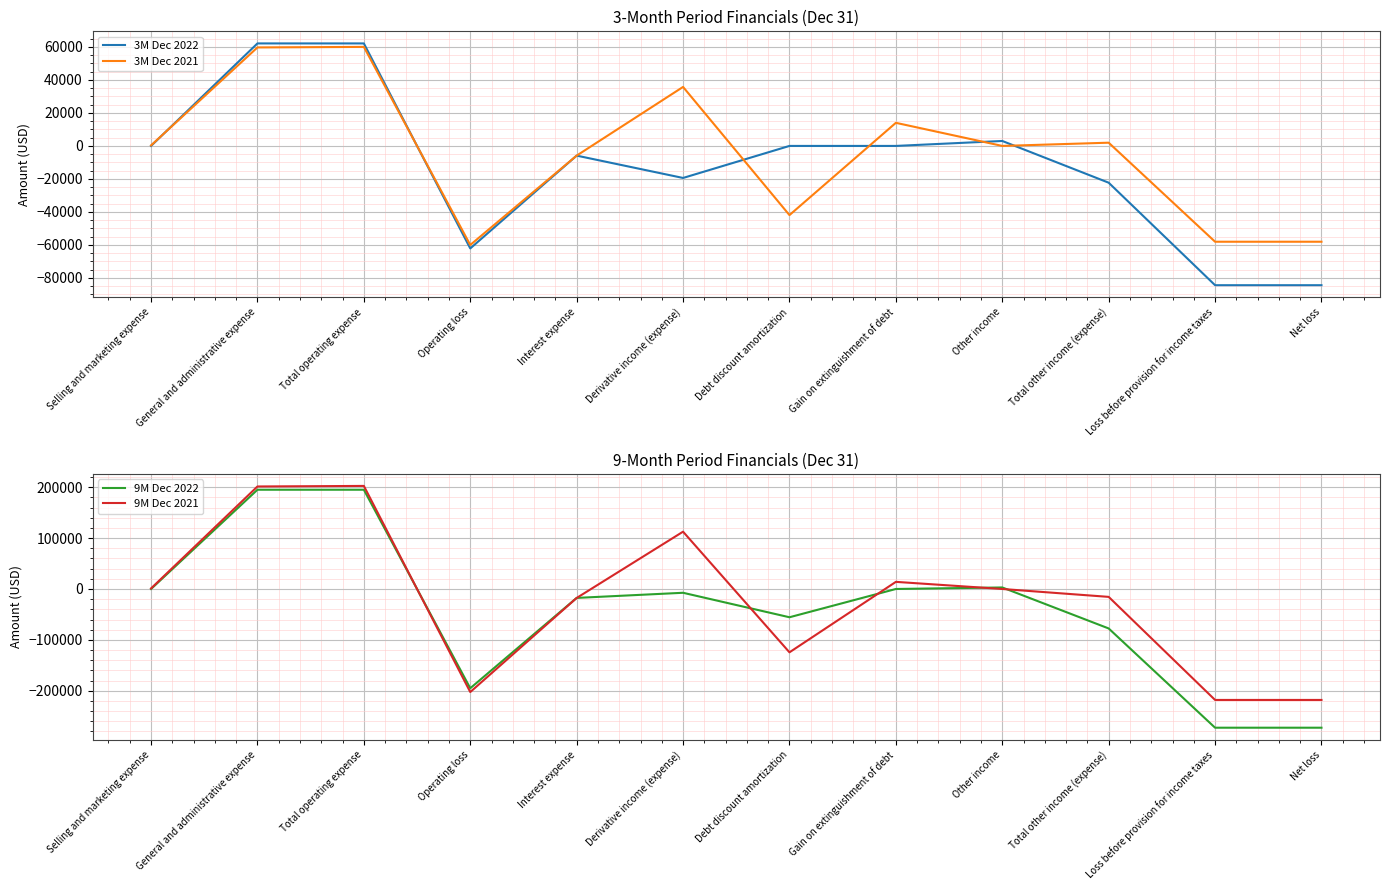

What is the value of the 3M Dec 2022 point at the 9th from the left?

3000